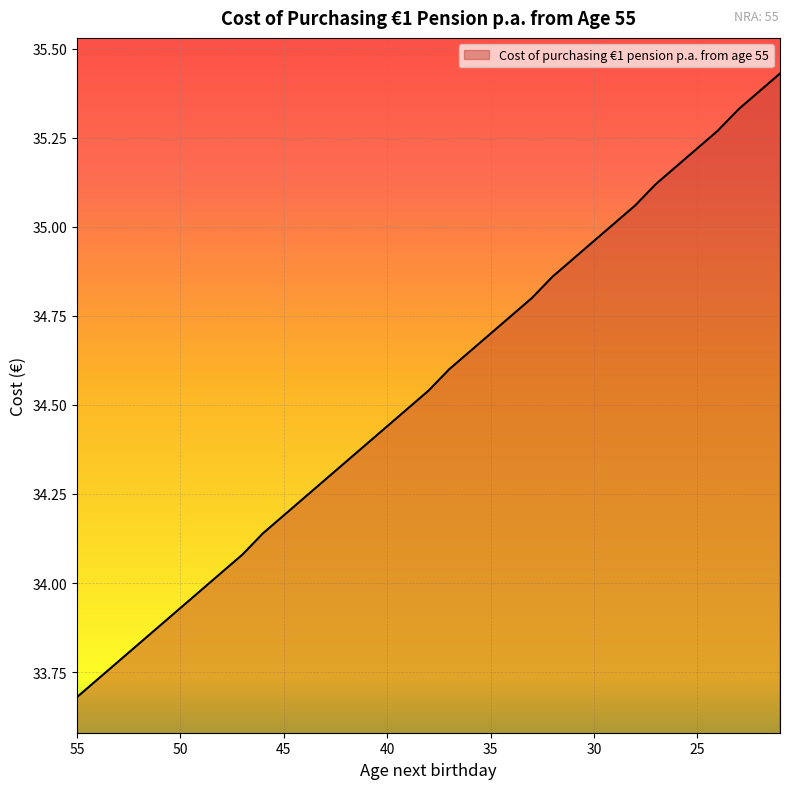

At which label is the value closest to 34?

49